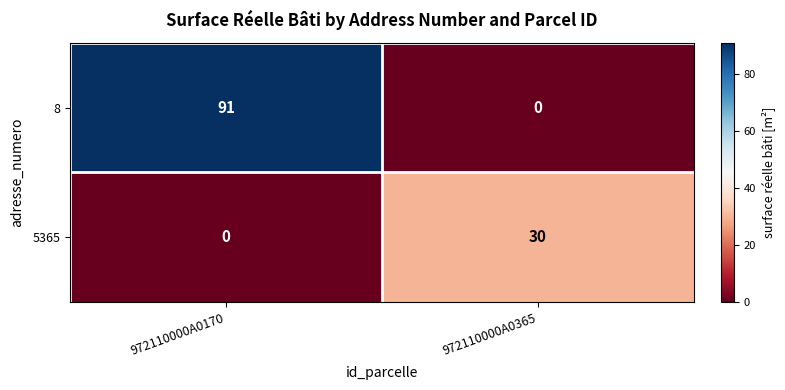

Between 972110000A0170 and 972110000A0365, which series saw the biggest shift?

8